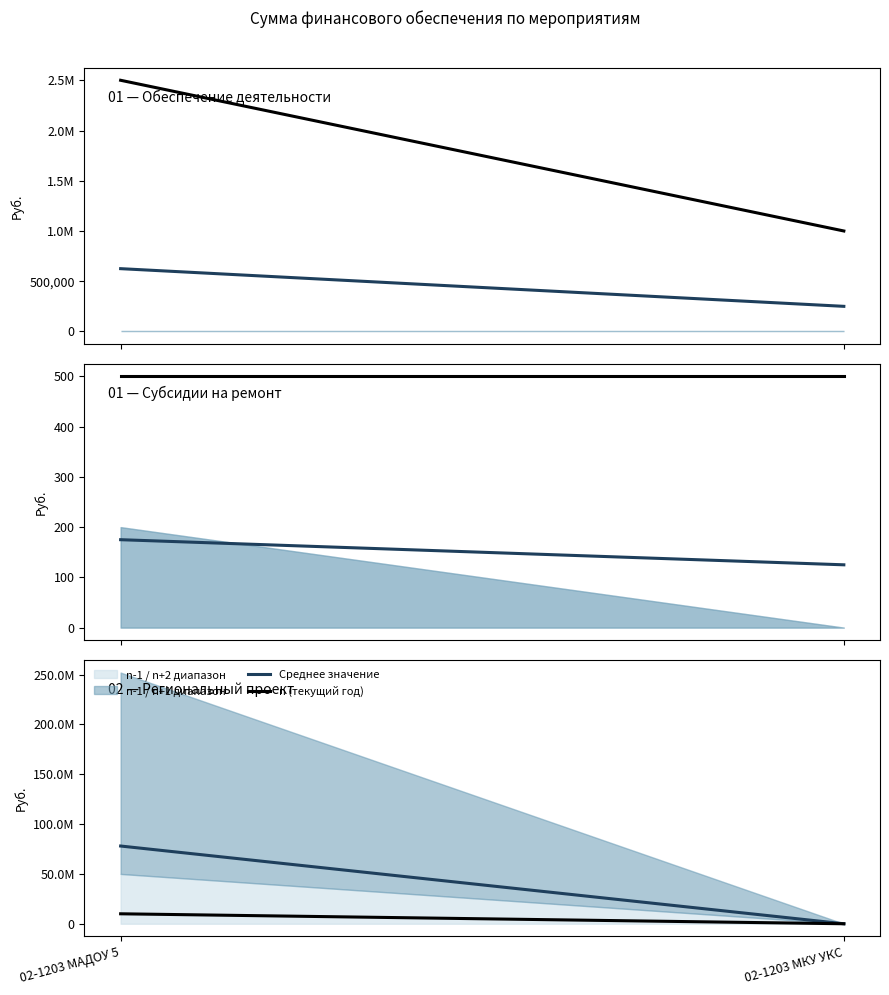

Count the Среднее значение values in the range 0 to 78000000.

2